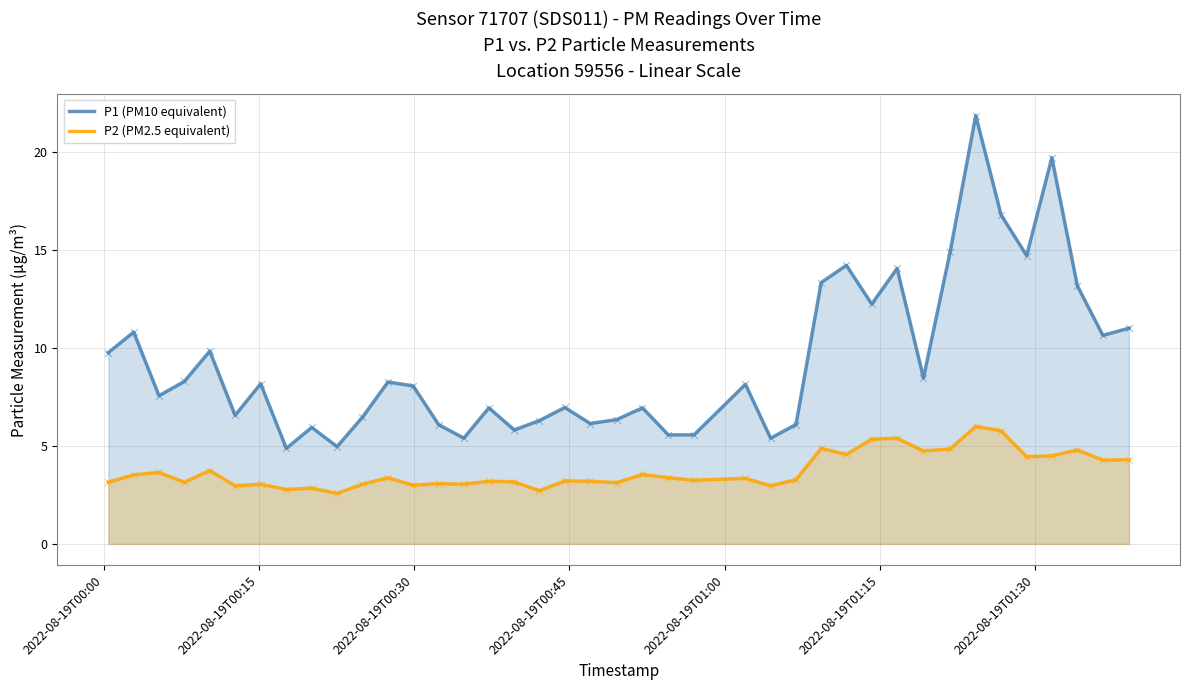

Which series has the largest total across all categories?

P1 (PM10 equivalent)